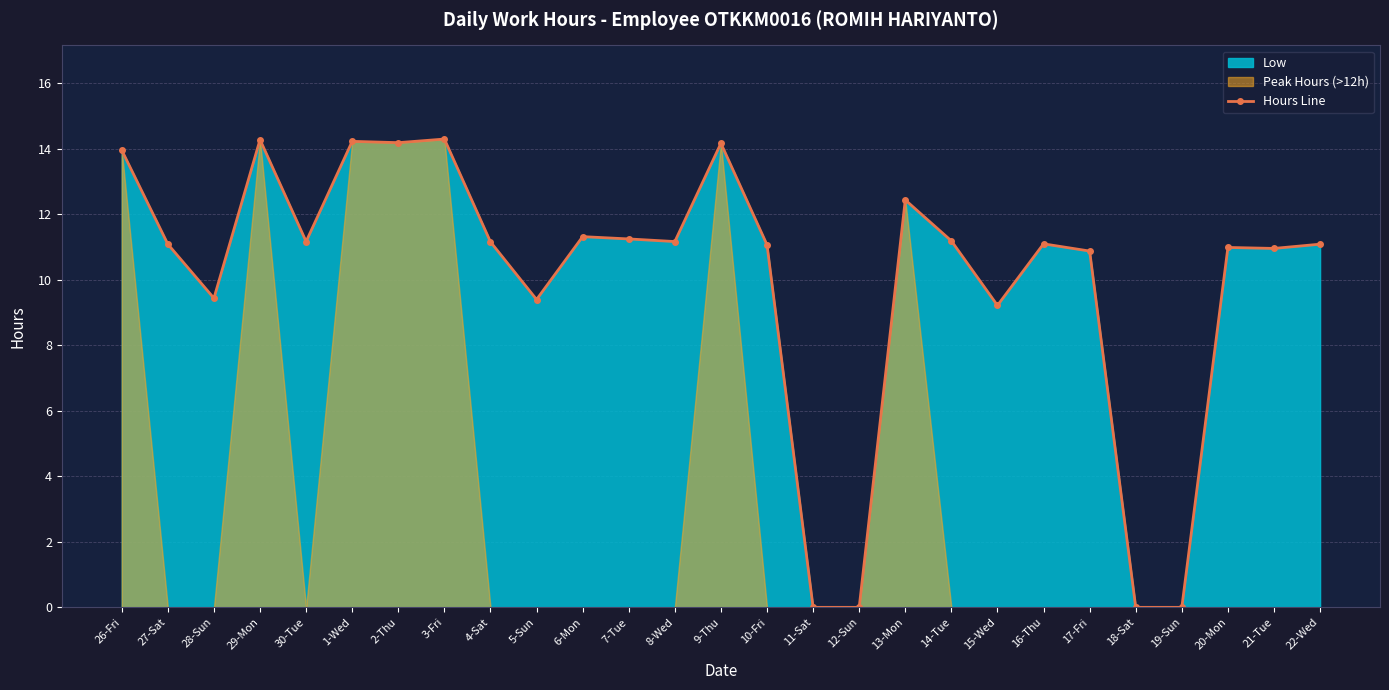

Reading left to right, list all the values displayed in this chart.

14.0	11.1	9.4	14.3	11.2	14.2	14.2	14.3	11.2	9.4	11.3	11.2	11.2	14.2	11.1	0.0	0.0	12.4	11.2	9.2	11.1	10.9	0.0	0.0	11.0	11.0	11.1